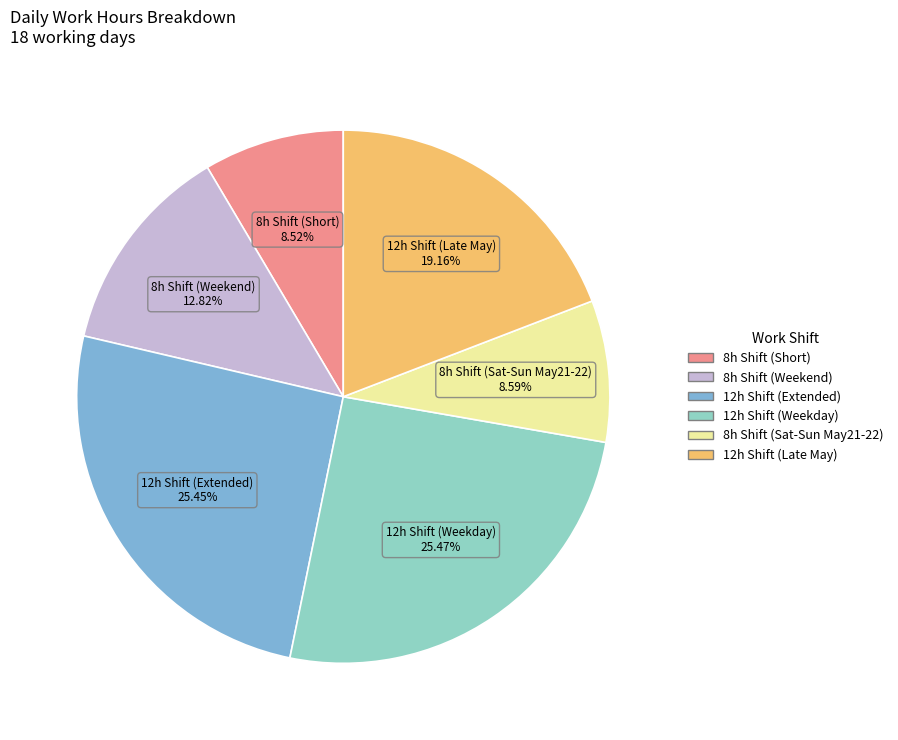

Does any single category account for the majority?

No